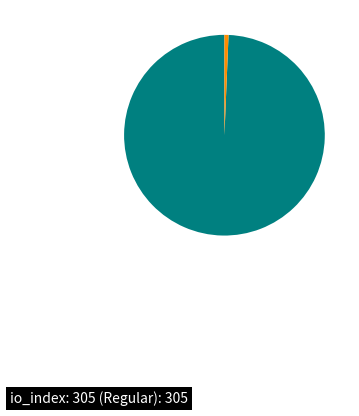

Does any single category account for the majority?

Yes